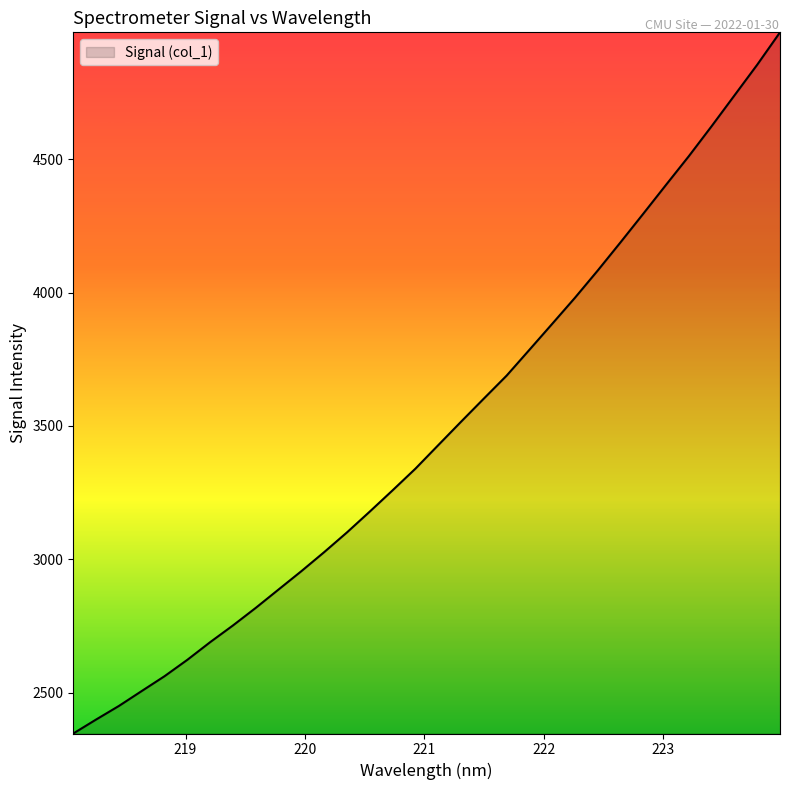

What is the maximum value shown in the chart?

4975.3